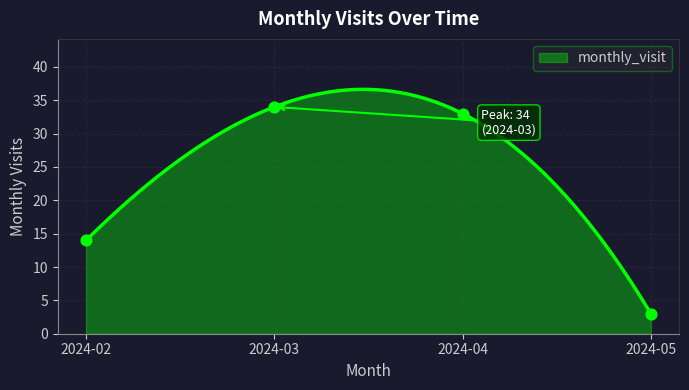

Between 2024-05 and 2024-03, which is larger?

2024-03